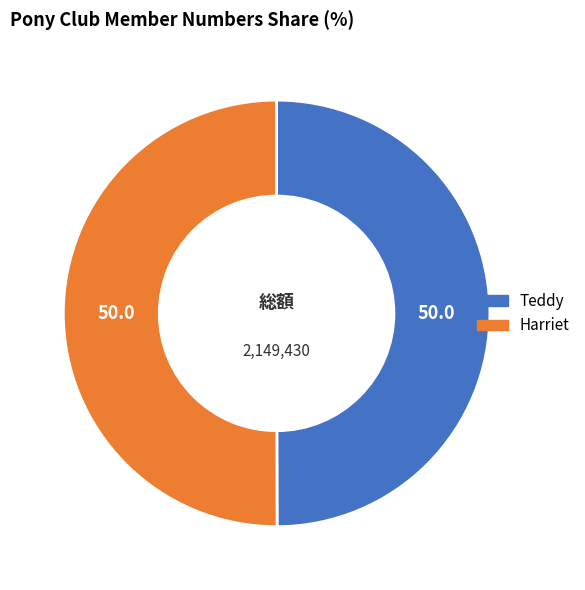

What is the ratio of the value at Teddy to the value at Harriet?

1.0